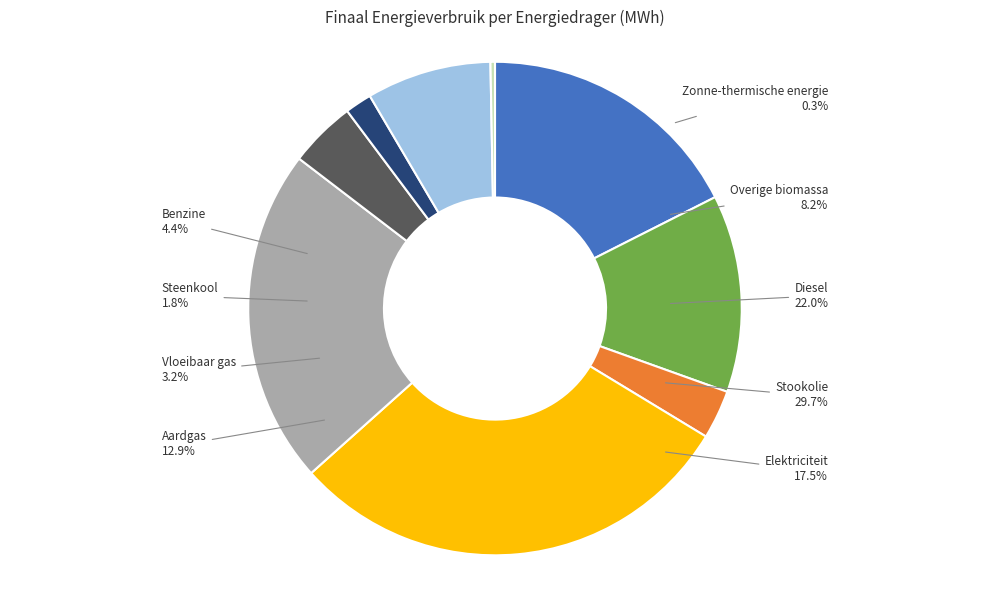

What percentage is the Benzine slice, to the nearest percent?

4%